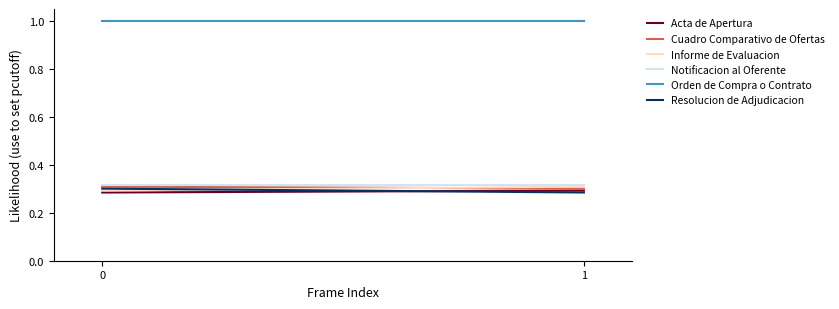

Reading left to right, extract all data points from this chart.

Acta de Apertura: 0.3	0.3
Cuadro Comparativo de Ofertas: 0.3	0.3
Informe de Evaluacion: 0.3	0.3
Notificacion al Oferente: 0.3	0.3
Orden de Compra o Contrato: 1.0	1.0
Resolucion de Adjudicacion: 0.3	0.3